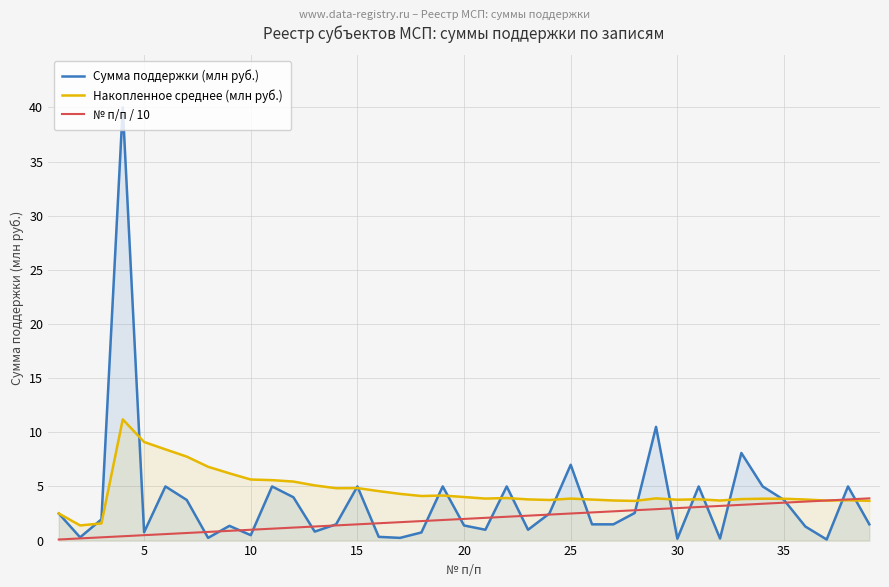

Is it true that Накопленное среднее (млн руб.) equals 3.8 at 30?

True